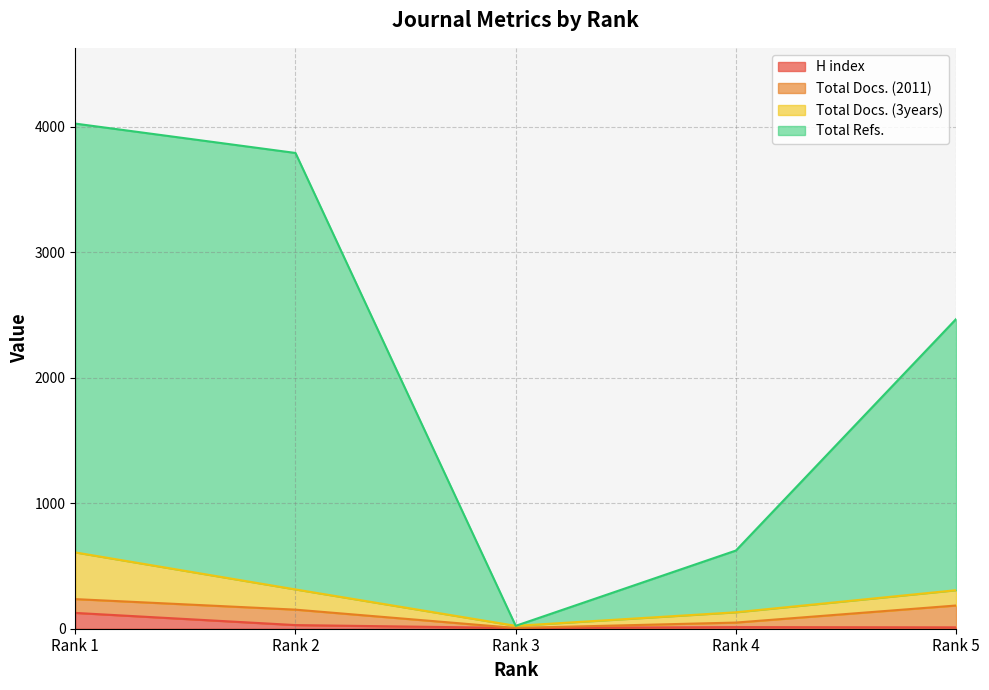

How many categories are shown in the chart?

5